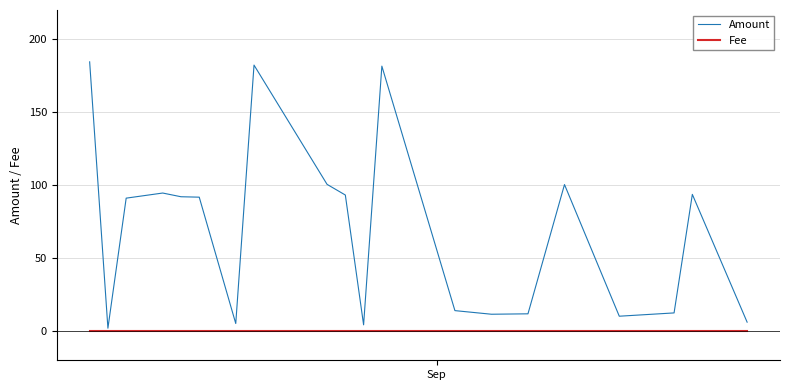

True or false: Amount and Fee intersect in this chart.

False